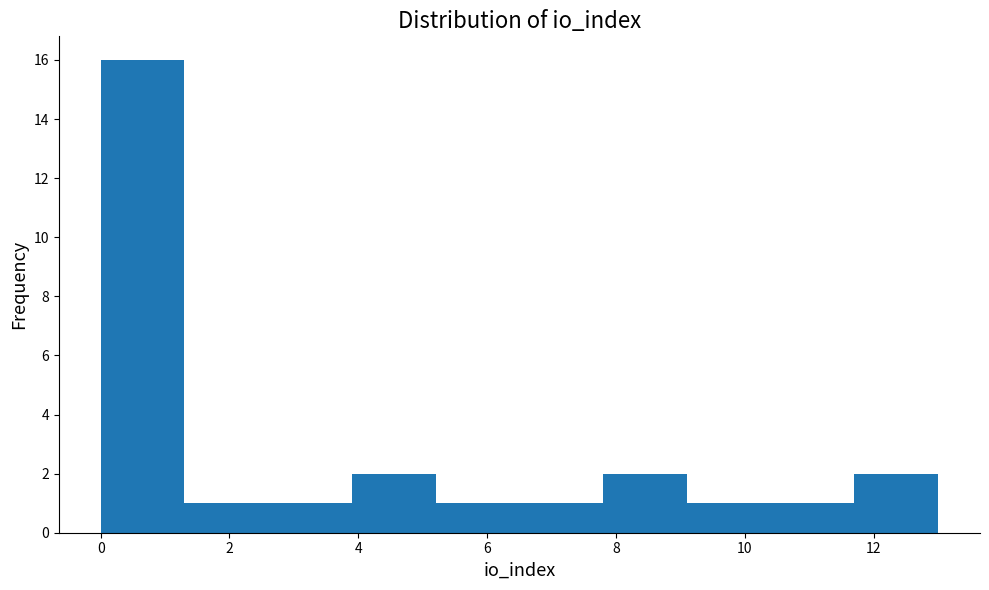

Reading left to right, list every bar in this chart as the range it spans on the x-axis followed by its height. Neither the bar edges nor the heights are printed on the chart, so give them approximately, as read against the axes.

0.0 to 1.3: 16
1.3 to 2.6: 1
2.6 to 3.9: 1
3.9 to 5.2: 2
5.2 to 6.5: 1
6.5 to 7.8: 1
7.8 to 9.1: 2
9.1 to 10.4: 1
10.4 to 11.7: 1
11.7 to 13.0: 2